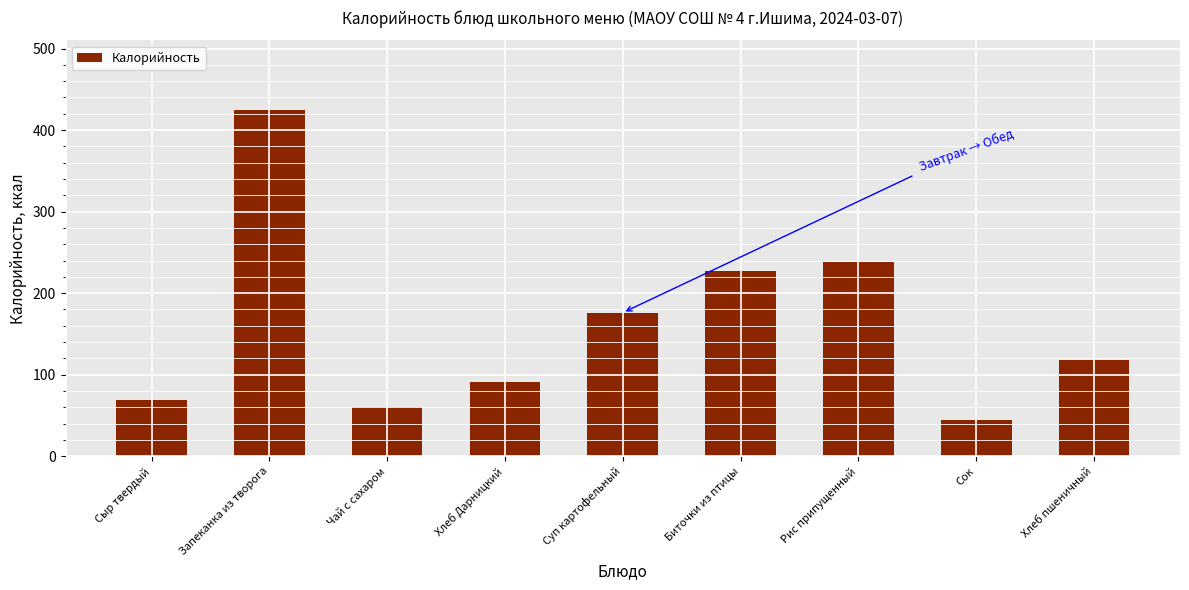

Rank the categories by value from lowest to highest.

Сок, Чай с сахаром, Сыр твердый, Хлеб Дарницкий, Хлеб пшеничный, Суп картофельный, Биточки из птицы, Рис припущенный, Запеканка из творога